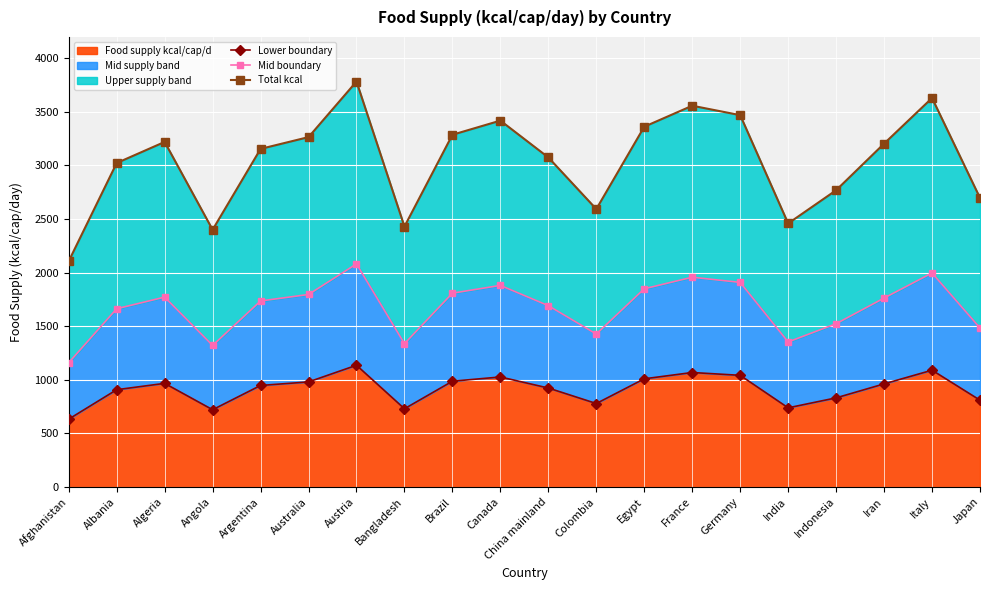

Is it true that Food supply kcal/cap/d equals 1135.2 at Austria?

True